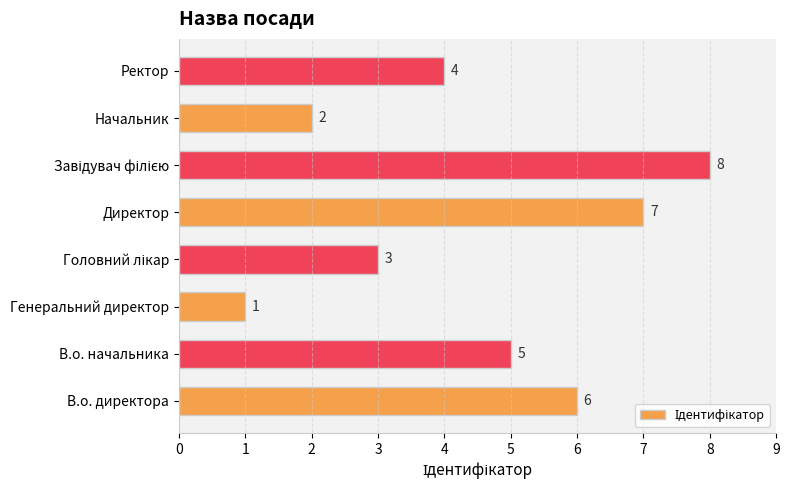

How many values are between 3 and 7?

5